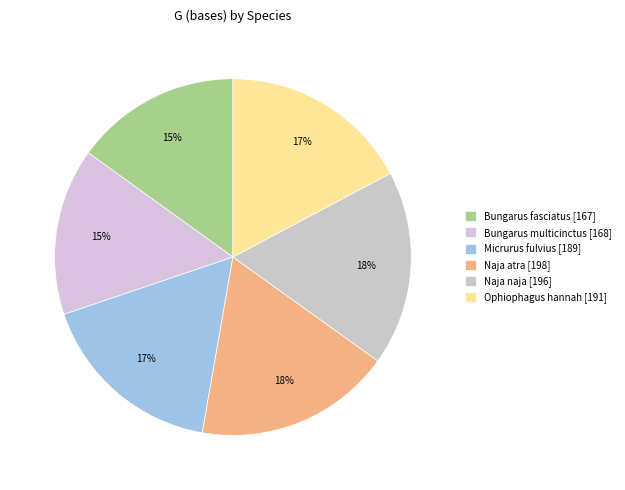

Which slice is the largest?

Naja atra